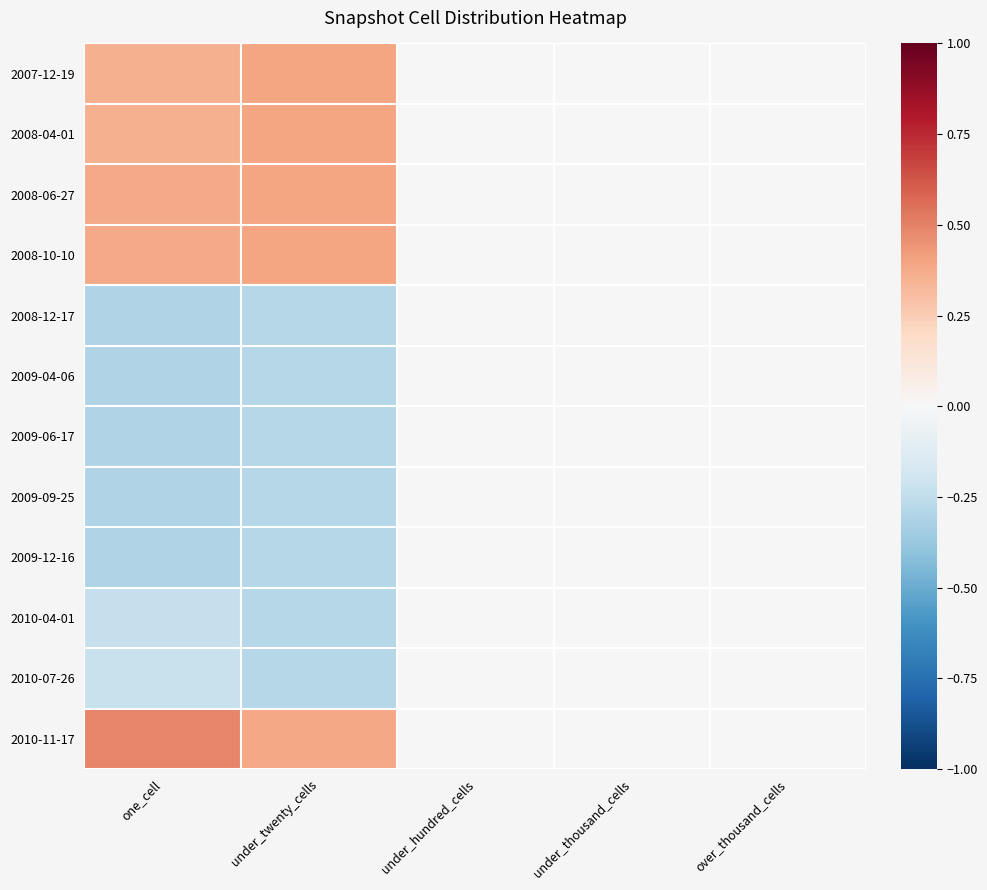

Reading right to left, extract all data points from this chart.

2007-12-19: over_thousand_cells=0.0	under_thousand_cells=0.0	under_hundred_cells=0.0	under_twenty_cells=0.4	one_cell=0.4
2008-04-01: over_thousand_cells=0.0	under_thousand_cells=0.0	under_hundred_cells=0.0	under_twenty_cells=0.4	one_cell=0.4
2008-06-27: over_thousand_cells=0.0	under_thousand_cells=0.0	under_hundred_cells=0.0	under_twenty_cells=0.4	one_cell=0.4
2008-10-10: over_thousand_cells=0.0	under_thousand_cells=0.0	under_hundred_cells=0.0	under_twenty_cells=0.4	one_cell=0.4
2008-12-17: over_thousand_cells=0.0	under_thousand_cells=0.0	under_hundred_cells=0.0	under_twenty_cells=-0.3	one_cell=-0.3
2009-04-06: over_thousand_cells=0.0	under_thousand_cells=0.0	under_hundred_cells=0.0	under_twenty_cells=-0.3	one_cell=-0.3
2009-06-17: over_thousand_cells=0.0	under_thousand_cells=0.0	under_hundred_cells=0.0	under_twenty_cells=-0.3	one_cell=-0.3
2009-09-25: over_thousand_cells=0.0	under_thousand_cells=0.0	under_hundred_cells=0.0	under_twenty_cells=-0.3	one_cell=-0.3
2009-12-16: over_thousand_cells=0.0	under_thousand_cells=0.0	under_hundred_cells=0.0	under_twenty_cells=-0.3	one_cell=-0.3
2010-04-01: over_thousand_cells=0.0	under_thousand_cells=0.0	under_hundred_cells=0.0	under_twenty_cells=-0.3	one_cell=-0.2
2010-07-26: over_thousand_cells=0.0	under_thousand_cells=0.0	under_hundred_cells=0.0	under_twenty_cells=-0.3	one_cell=-0.2
2010-11-17: over_thousand_cells=0.0	under_thousand_cells=0.0	under_hundred_cells=0.0	under_twenty_cells=0.4	one_cell=0.5